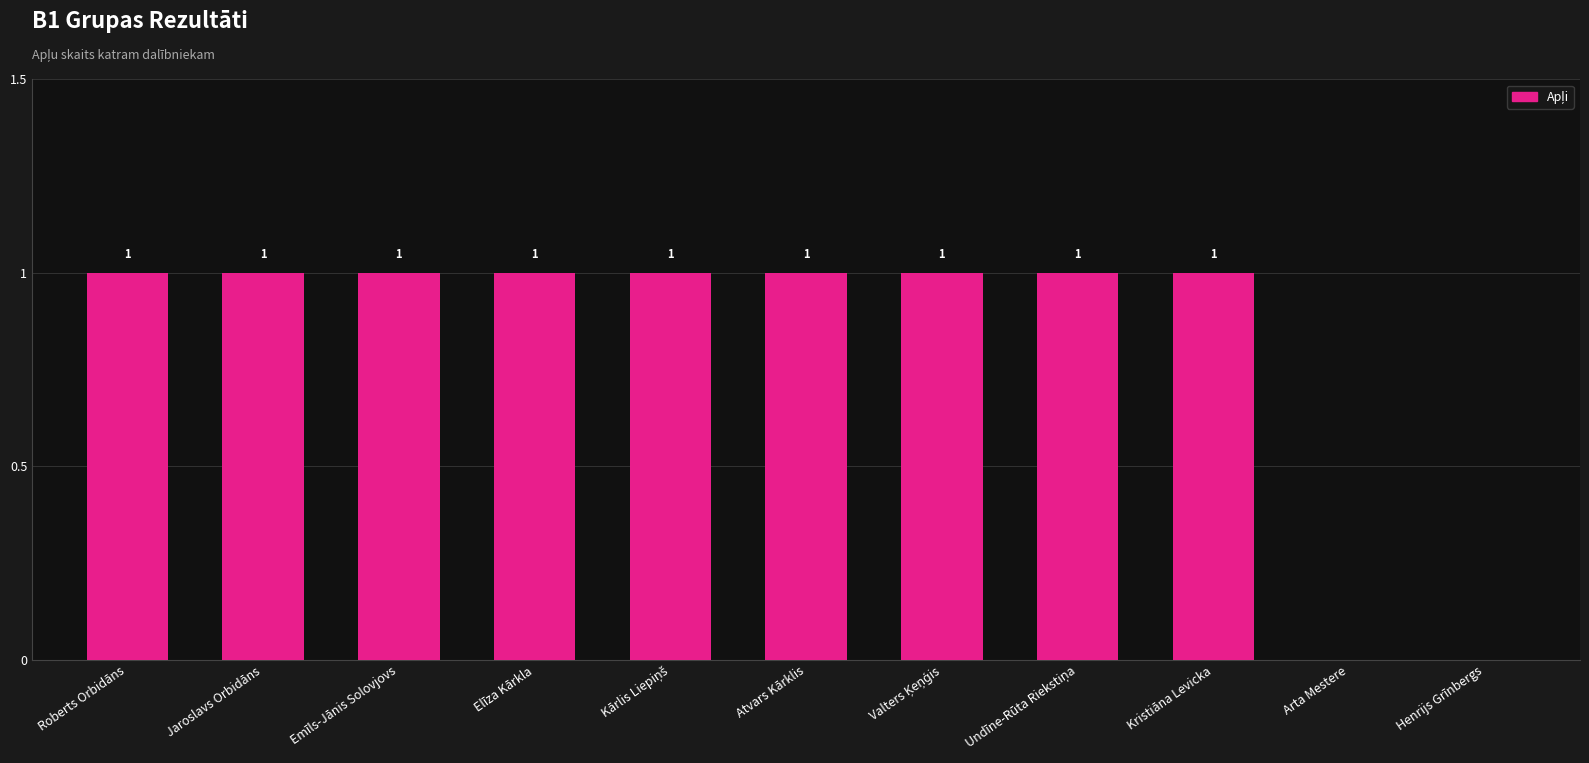

What is the average value?

1